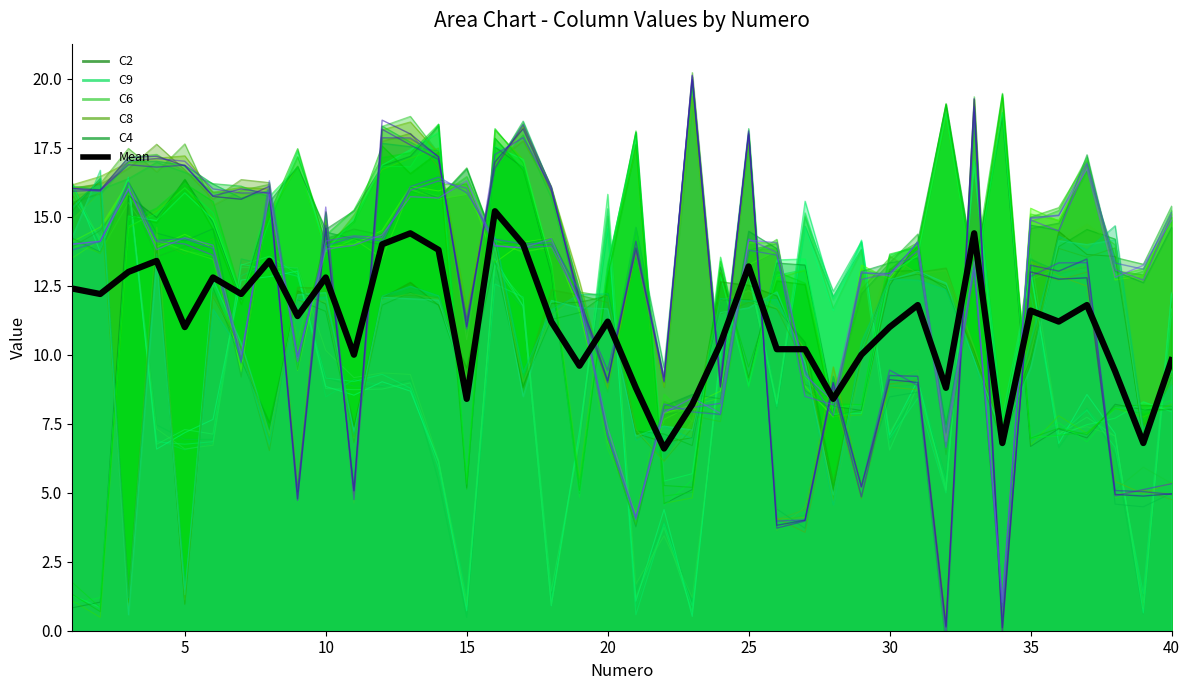

Approximately how many times larger is the value at 20 compared to 30?

0.7